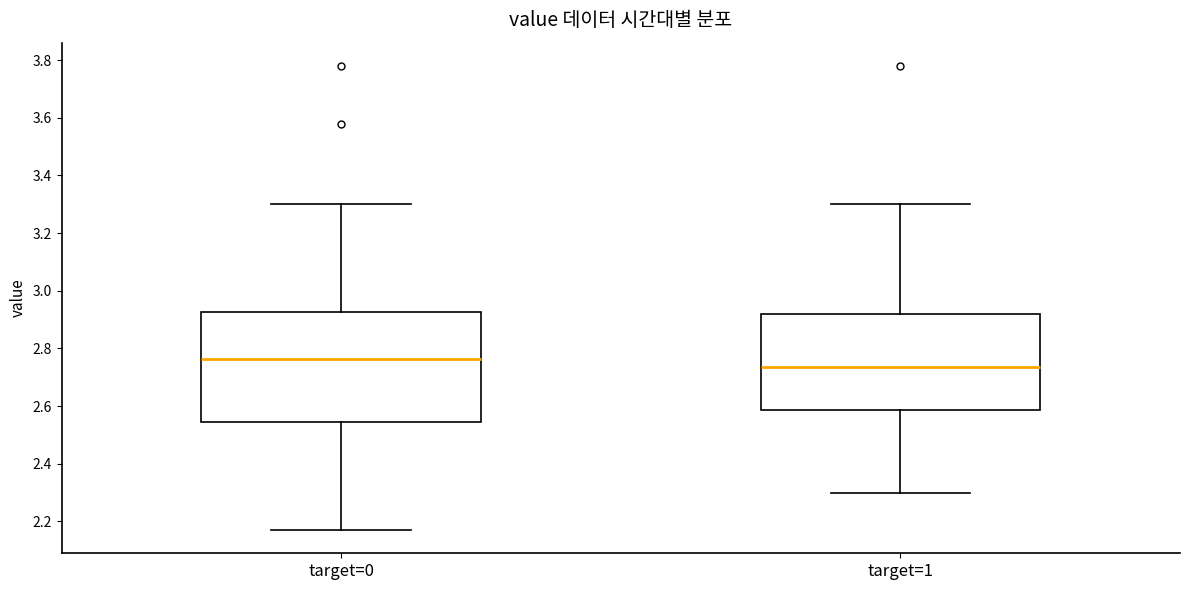

Where is the lower edge of the box for target=0 on the y-axis? The values are not printed on the chart, so give them approximately, as read against the axis.

2.54